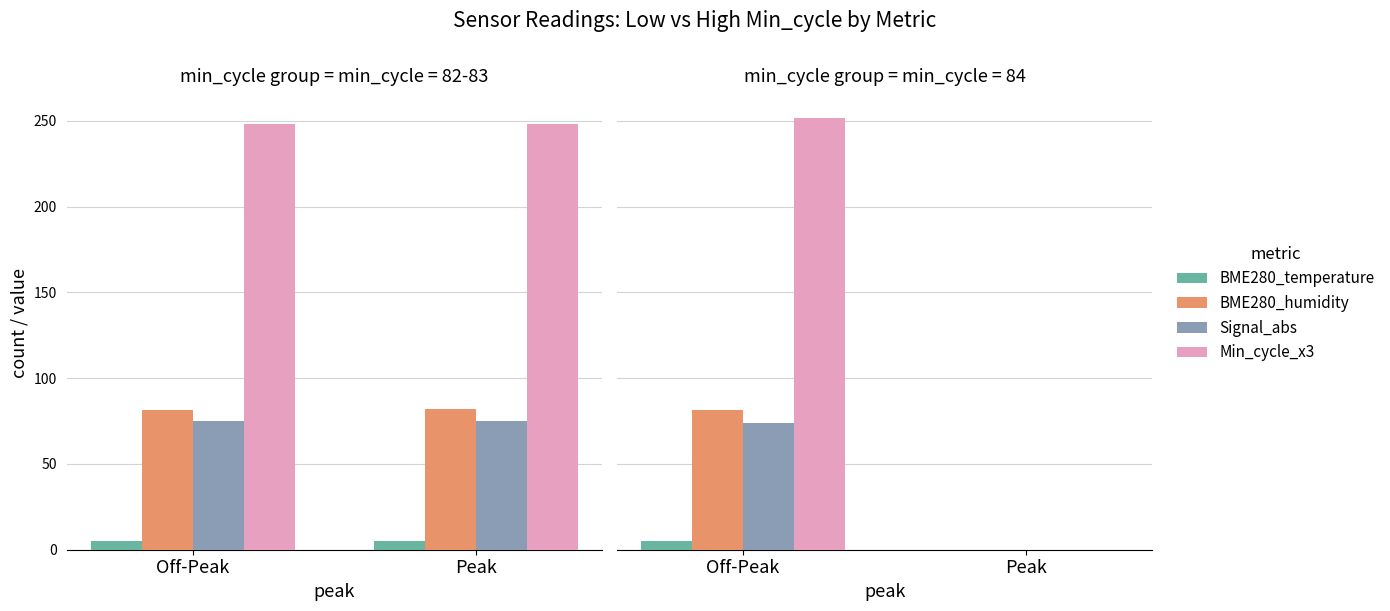

Which category has the highest value across all series?

Off-Peak